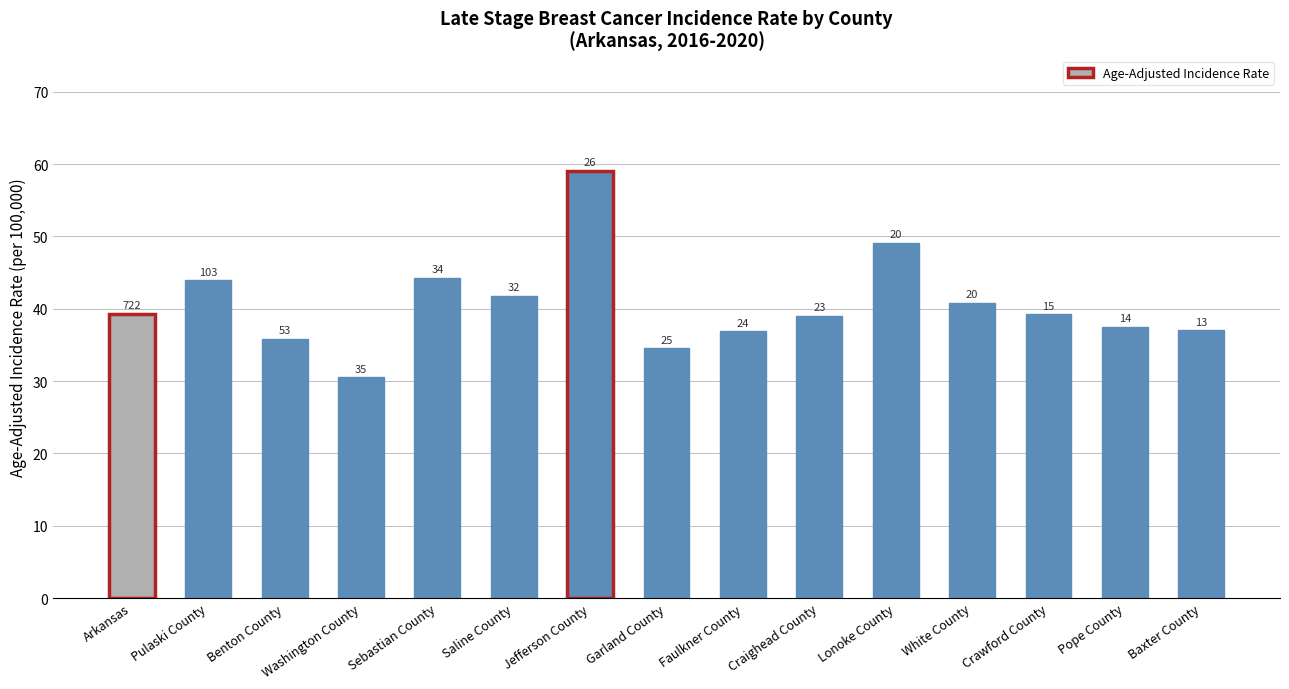

What is the smallest value displayed?

30.5